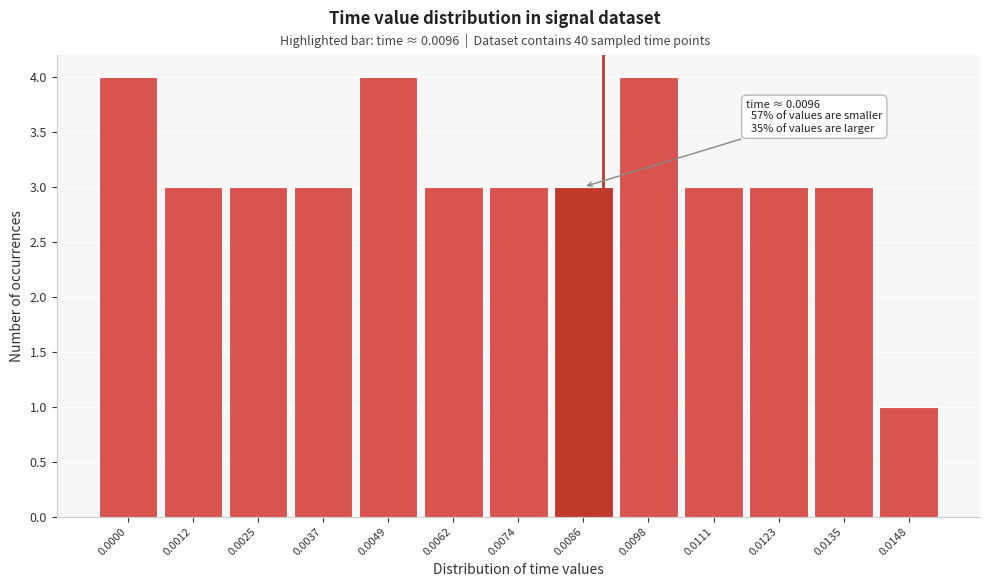

Reading left to right, transcribe all the data shown in this chart.

4	3	3	3	4	3	3	3	4	3	3	3	1